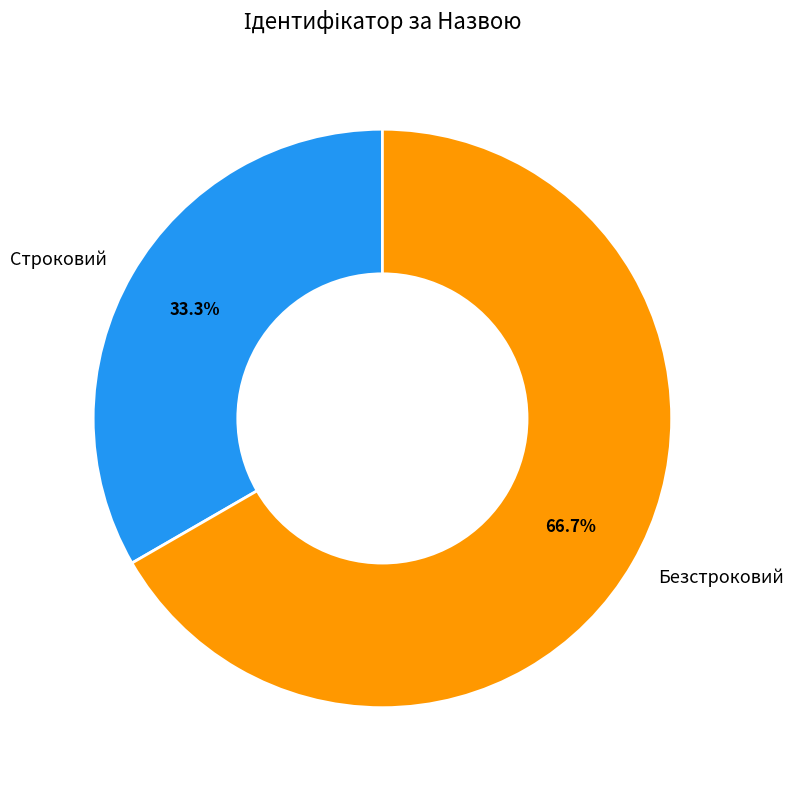

Is it true that Строковий is 41% of the pie?

False